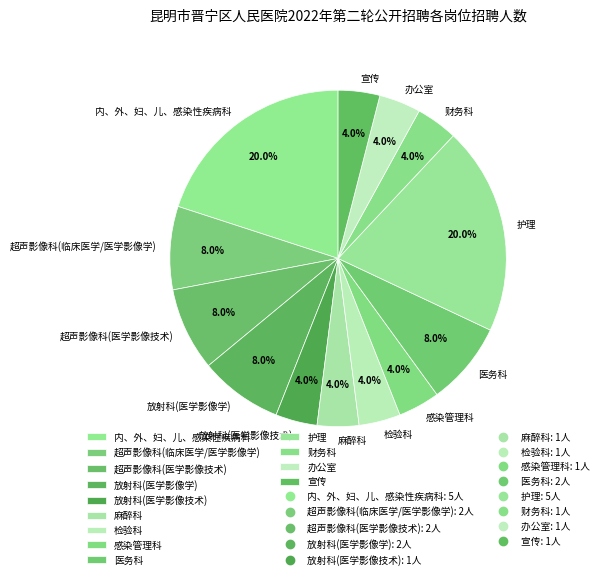

How many segments does this pie chart have?

13